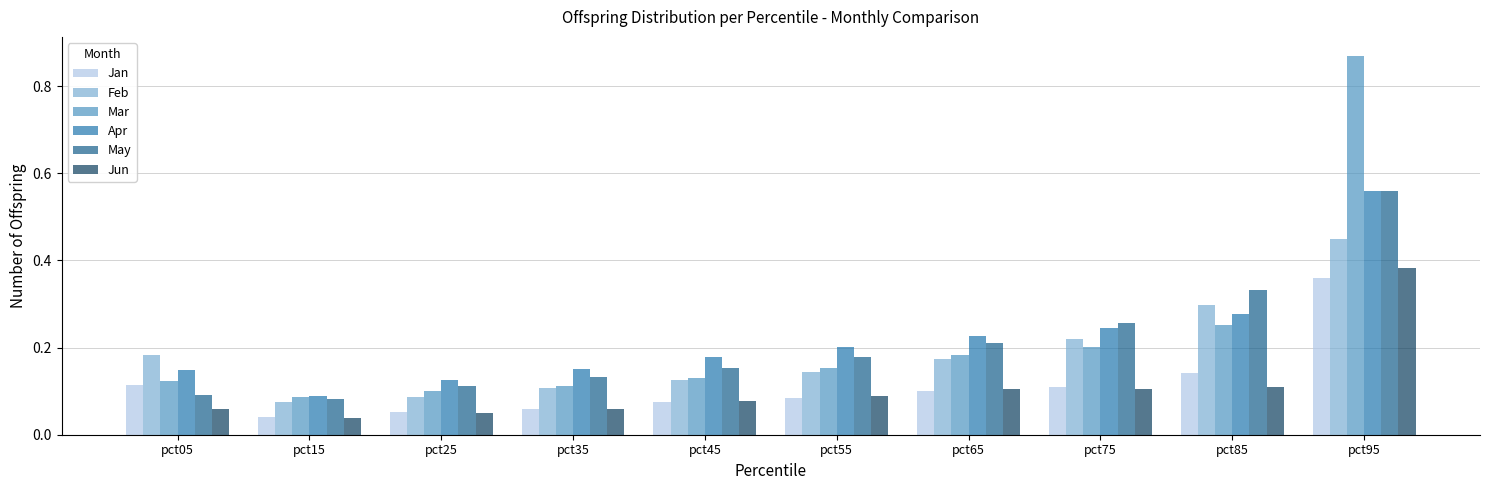

At which category is the sum across all series the highest?

pct95